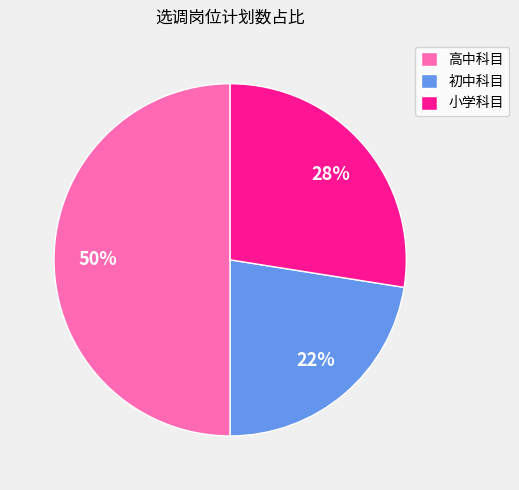

Rank the categories by value from lowest to highest.

初中科目, 小学科目, 高中科目